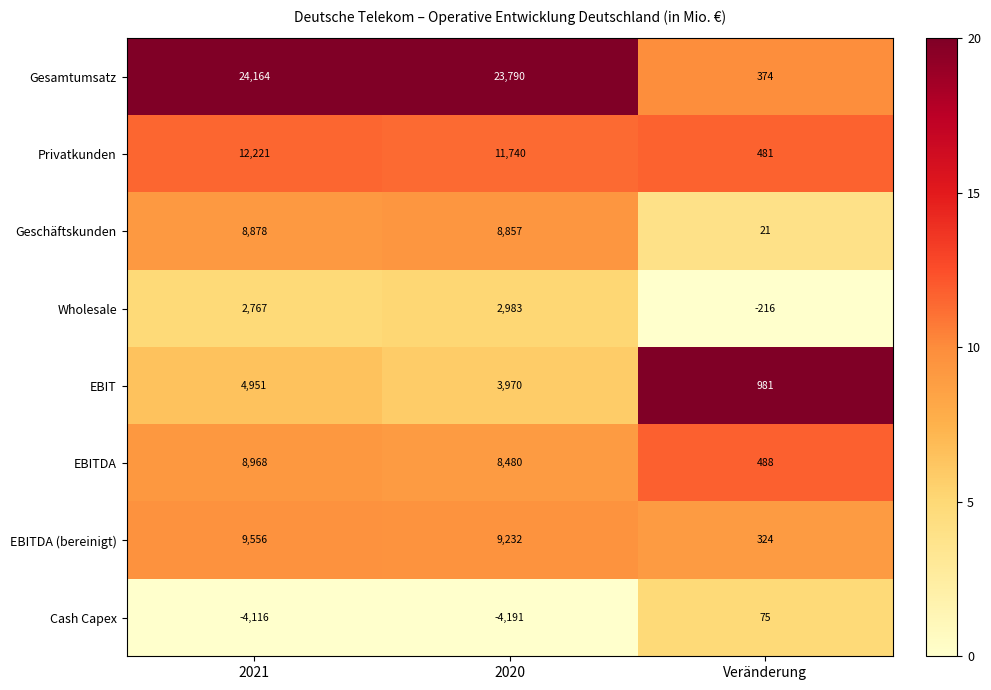

What is the sum of all Cash Capex values?

-8232